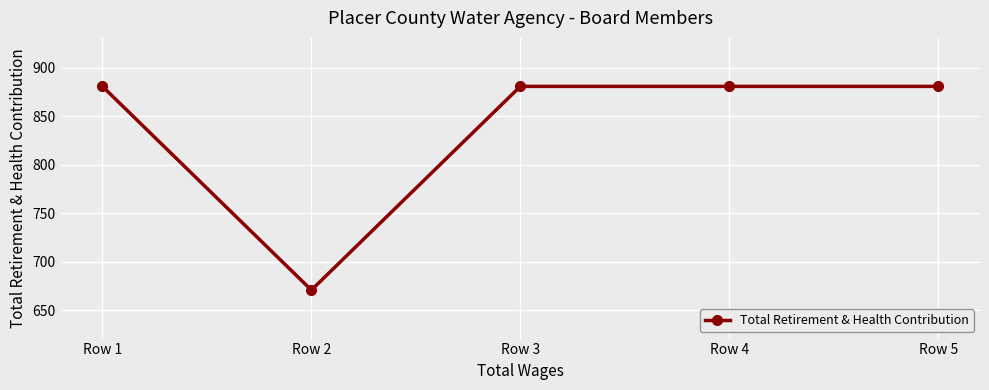

What is the minimum value shown in the chart?

671